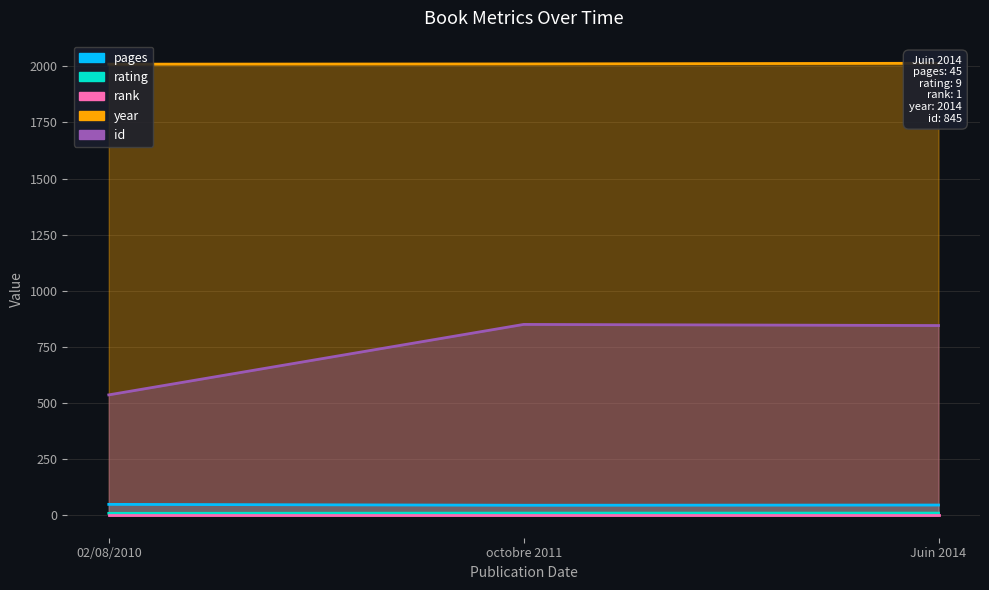

Between 02/08/2010 and Juin 2014, which series saw the biggest shift?

id